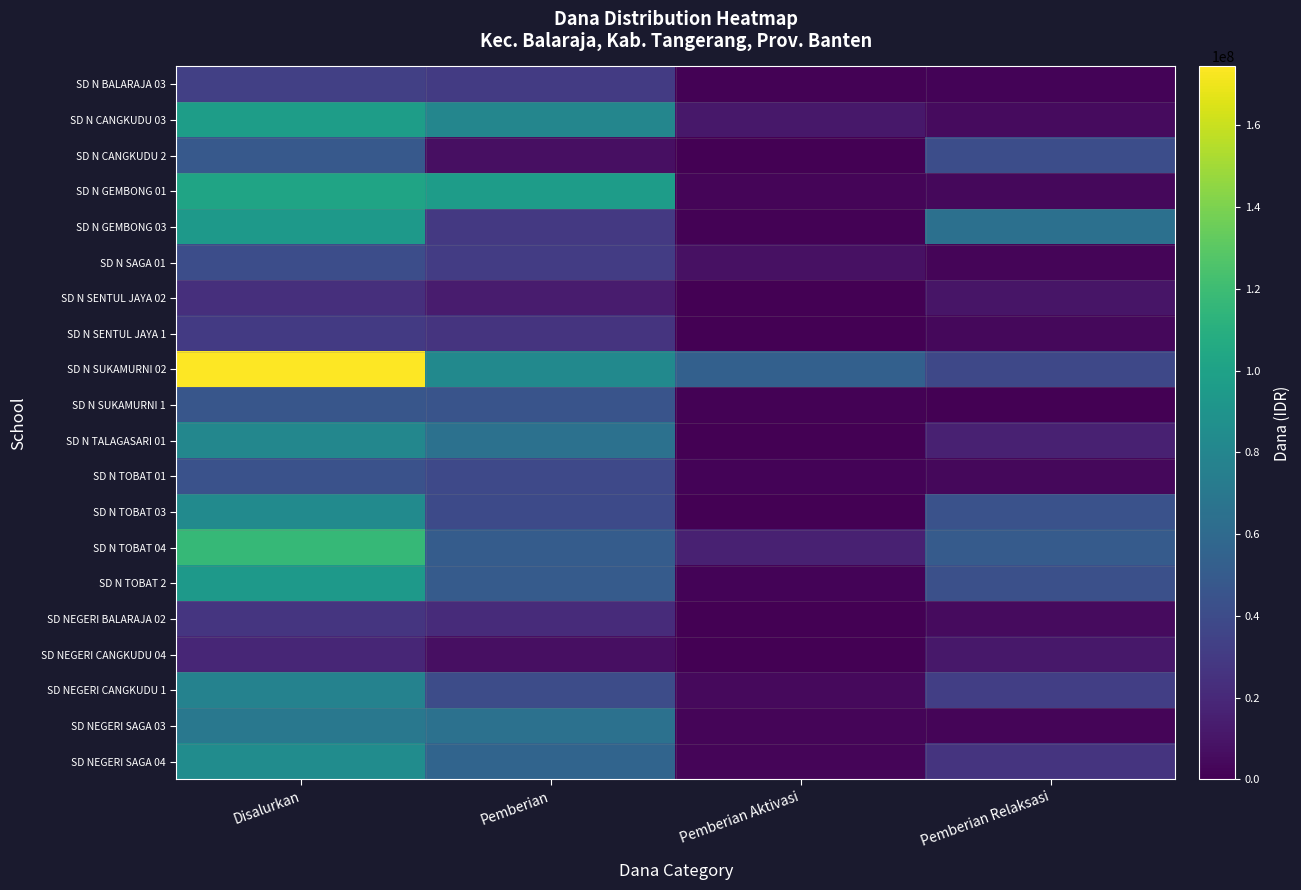

Reading left to right, list all the values displayed in this chart.

SD N BALARAJA 03: Disalurkan=32850000	Pemberian=30150000	Pemberian Aktivasi=900000	Pemberian Relaksasi=1800000
SD N CANGKUDU 03: Disalurkan=96975000	Pemberian=80325000	Pemberian Aktivasi=11475000	Pemberian Relaksasi=5175000
SD N CANGKUDU 2: Disalurkan=48600000	Pemberian=7425000	Pemberian Aktivasi=0	Pemberian Relaksasi=41175000
SD N GEMBONG 01: Disalurkan=101925000	Pemberian=96075000	Pemberian Aktivasi=2250000	Pemberian Relaksasi=3600000
SD N GEMBONG 03: Disalurkan=94500000	Pemberian=29025000	Pemberian Aktivasi=1350000	Pemberian Relaksasi=64125000
SD N SAGA 01: Disalurkan=41400000	Pemberian=31050000	Pemberian Aktivasi=7875000	Pemberian Relaksasi=2475000
SD N SENTUL JAYA 02: Disalurkan=23400000	Pemberian=13275000	Pemberian Aktivasi=0	Pemberian Relaksasi=10125000
SD N SENTUL JAYA 1: Disalurkan=29700000	Pemberian=26100000	Pemberian Aktivasi=0	Pemberian Relaksasi=3600000
SD N SUKAMURNI 02: Disalurkan=174375000	Pemberian=83025000	Pemberian Aktivasi=53775000	Pemberian Relaksasi=37575000
SD N SUKAMURNI 1: Disalurkan=46575000	Pemberian=45225000	Pemberian Aktivasi=900000	Pemberian Relaksasi=450000
SD N TALAGASARI 01: Disalurkan=80775000	Pemberian=64800000	Pemberian Aktivasi=0	Pemberian Relaksasi=15975000
SD N TOBAT 01: Disalurkan=43650000	Pemberian=38250000	Pemberian Aktivasi=1800000	Pemberian Relaksasi=3600000
SD N TOBAT 03: Disalurkan=83700000	Pemberian=39375000	Pemberian Aktivasi=450000	Pemberian Relaksasi=43875000
SD N TOBAT 04: Disalurkan=116775000	Pemberian=50625000	Pemberian Aktivasi=16200000	Pemberian Relaksasi=49950000
SD N TOBAT 2: Disalurkan=94050000	Pemberian=49950000	Pemberian Aktivasi=1800000	Pemberian Relaksasi=42300000
SD NEGERI BALARAJA 02: Disalurkan=26775000	Pemberian=21375000	Pemberian Aktivasi=0	Pemberian Relaksasi=5400000
SD NEGERI CANGKUDU 04: Disalurkan=18900000	Pemberian=7200000	Pemberian Aktivasi=450000	Pemberian Relaksasi=11250000
SD NEGERI CANGKUDU 1: Disalurkan=77175000	Pemberian=40500000	Pemberian Aktivasi=4500000	Pemberian Relaksasi=32175000
SD NEGERI SAGA 03: Disalurkan=69975000	Pemberian=65025000	Pemberian Aktivasi=2700000	Pemberian Relaksasi=2250000
SD NEGERI SAGA 04: Disalurkan=85050000	Pemberian=56025000	Pemberian Aktivasi=2700000	Pemberian Relaksasi=26325000